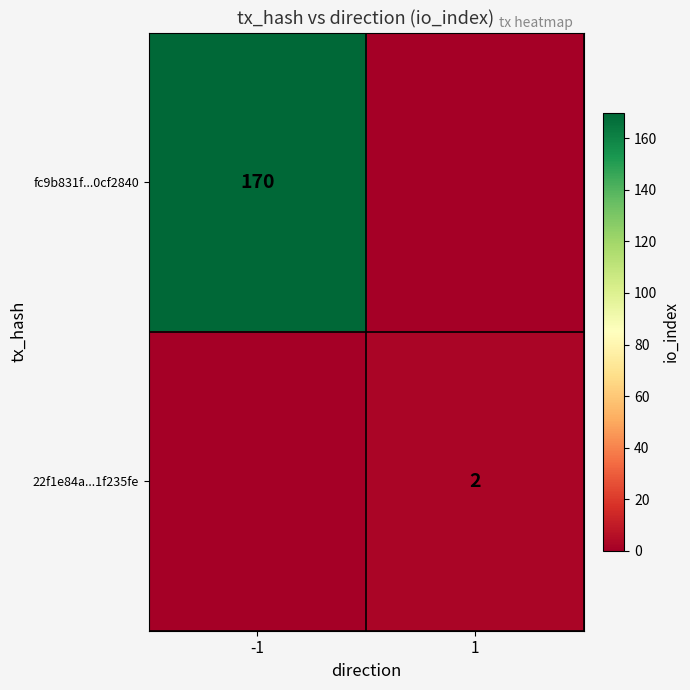

Which series has the largest range (max minus min)?

fc9b831f...0cf2840